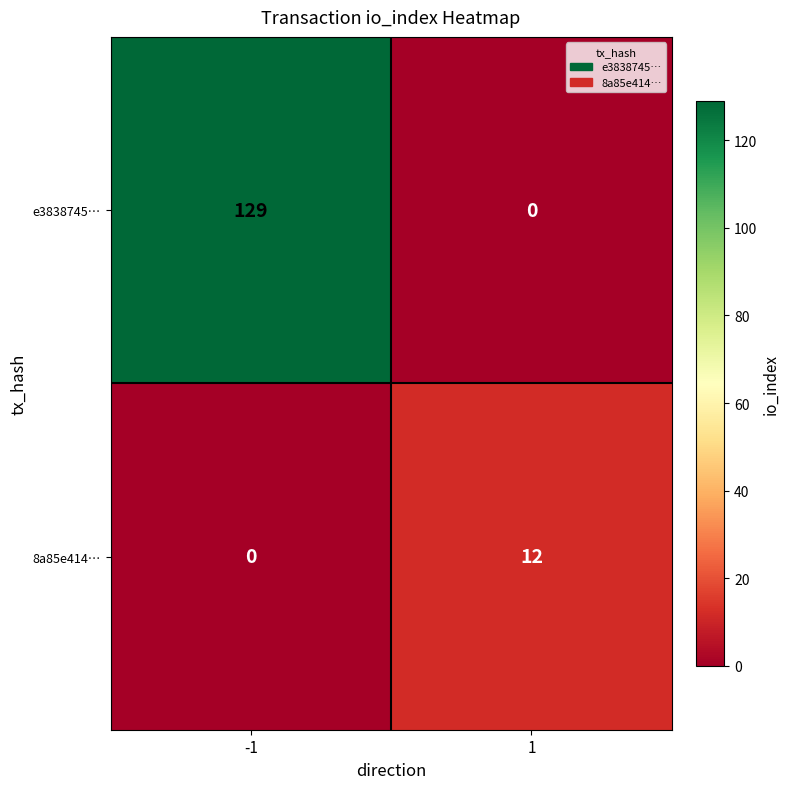

What is the total value across all series at -1?

129